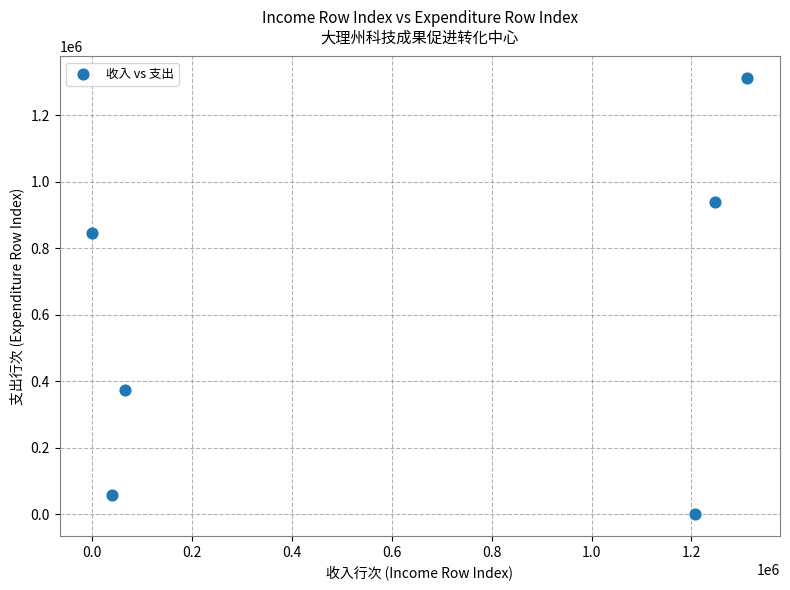

What Y value in the scatter plot is closest to 655867?

846925.0